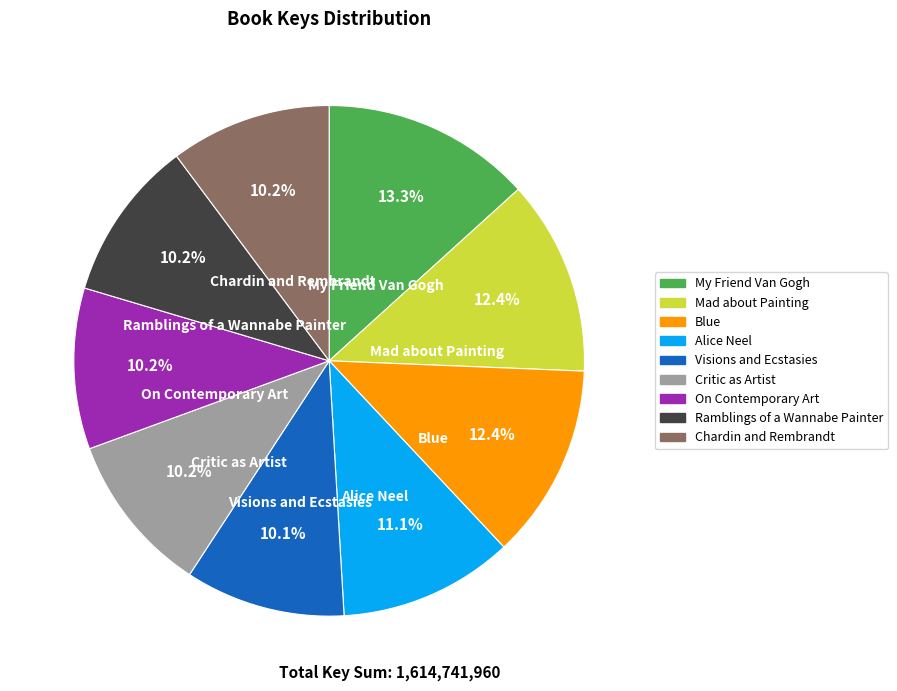

Does any single category account for the majority?

No